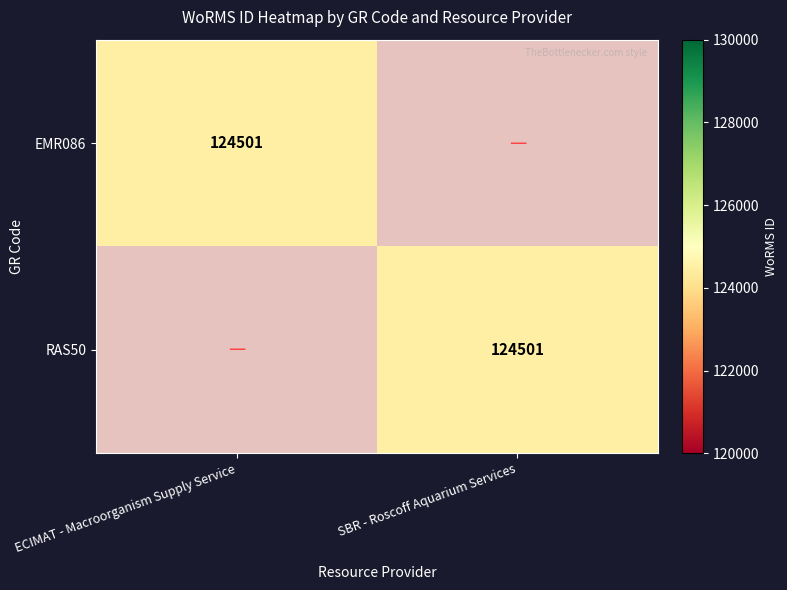

At which category is the sum across all series the highest?

ECIMAT - Macroorganism Supply Service